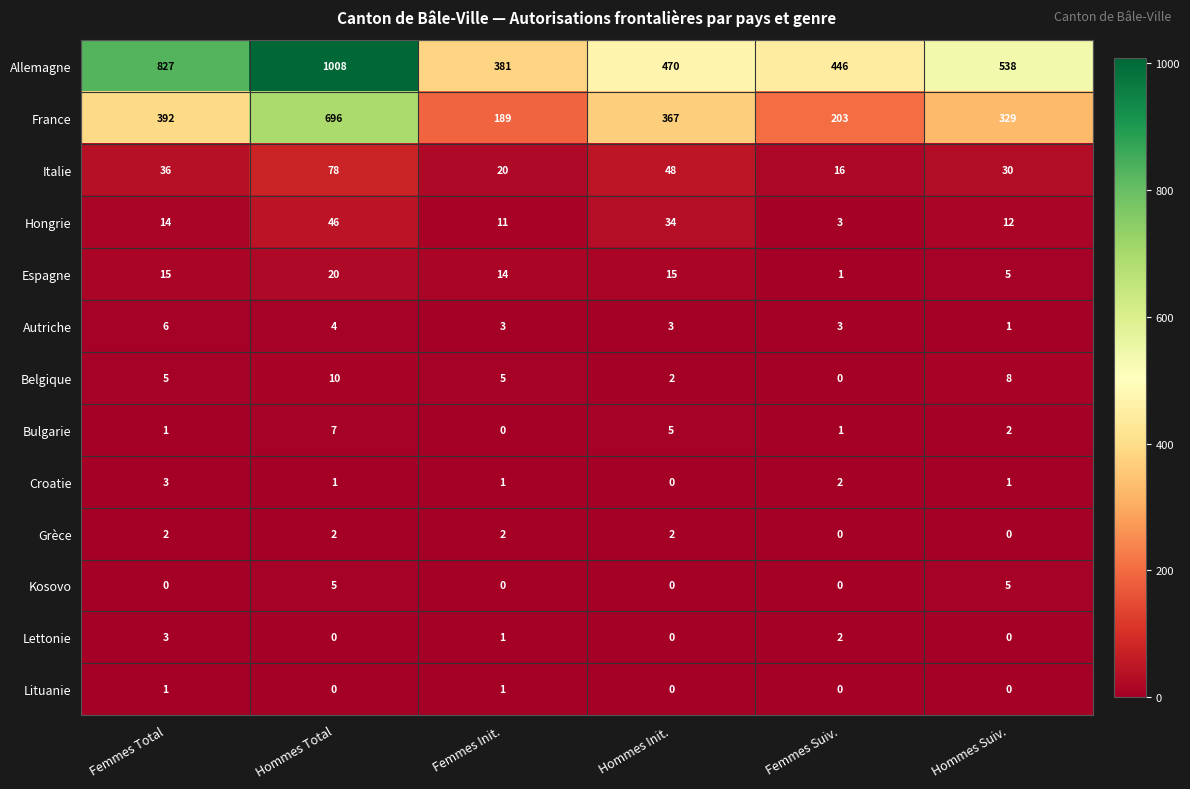

At how many categories does at least one series exceed 886?

1